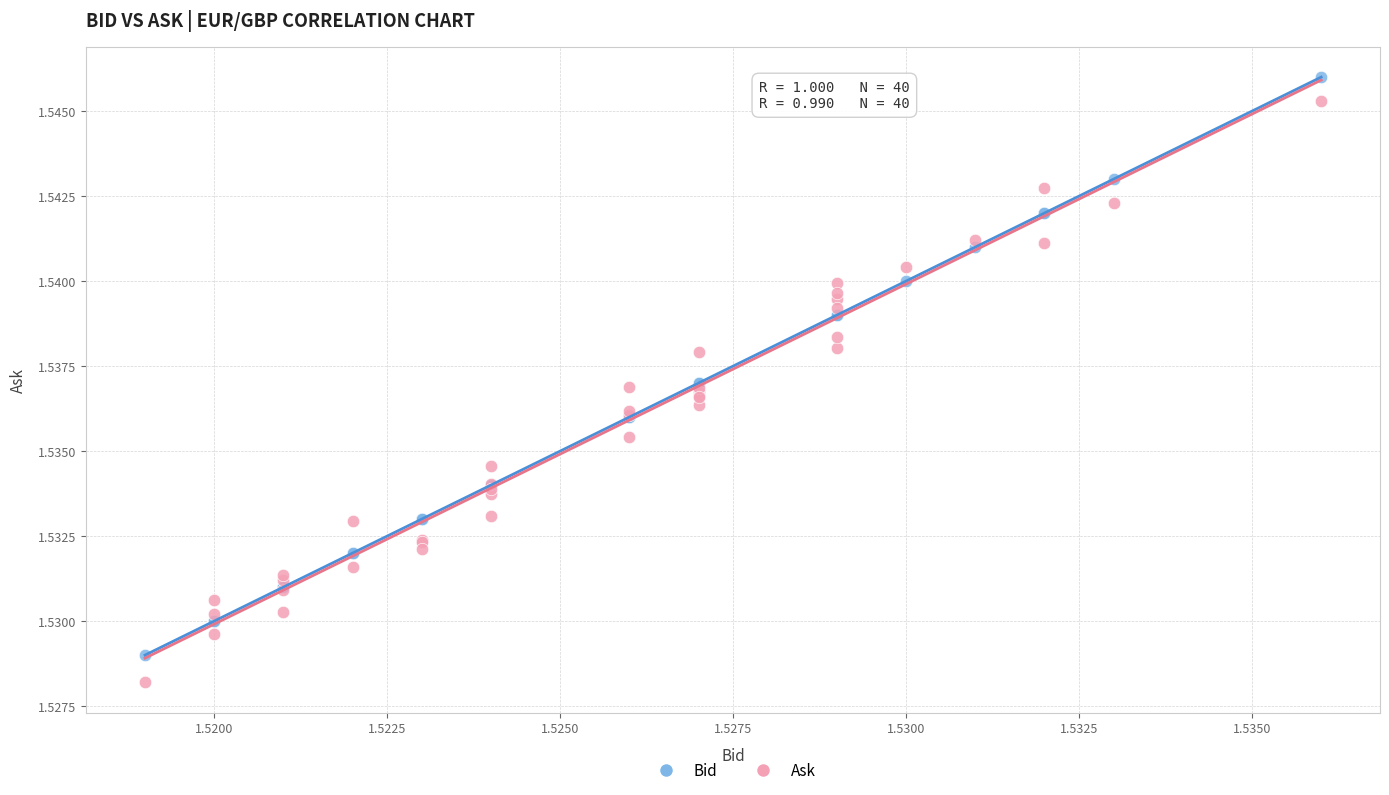

Which series contains the lowest Y value?

Ask